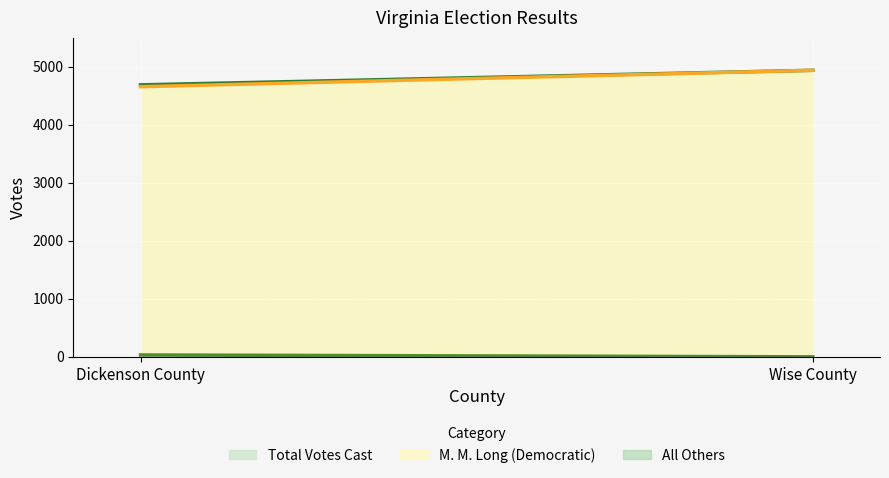

What is the sum of the All Others values at Dickenson County and Wise County?

32